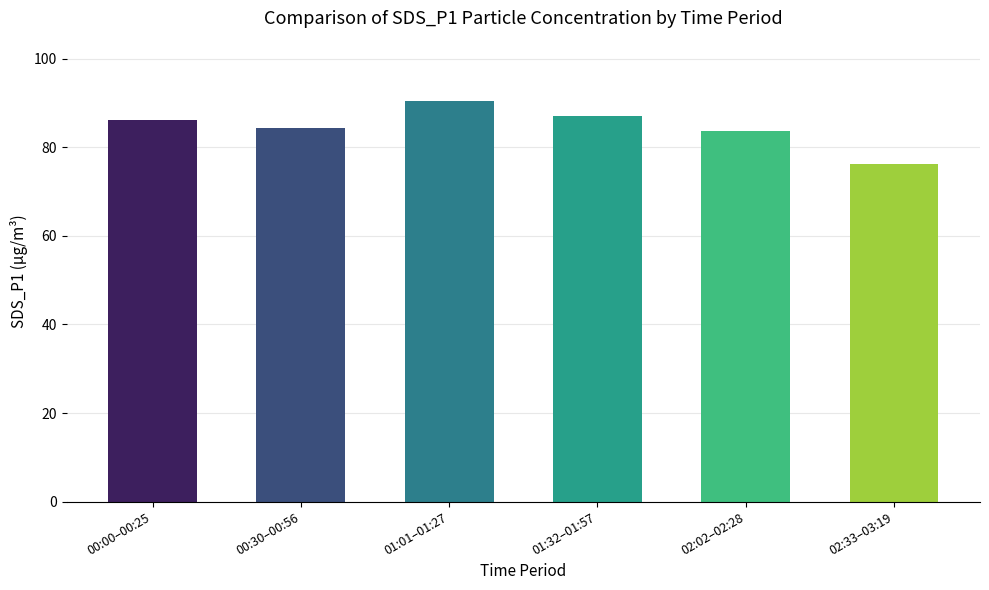

What is the minimum value shown in the chart?

76.3